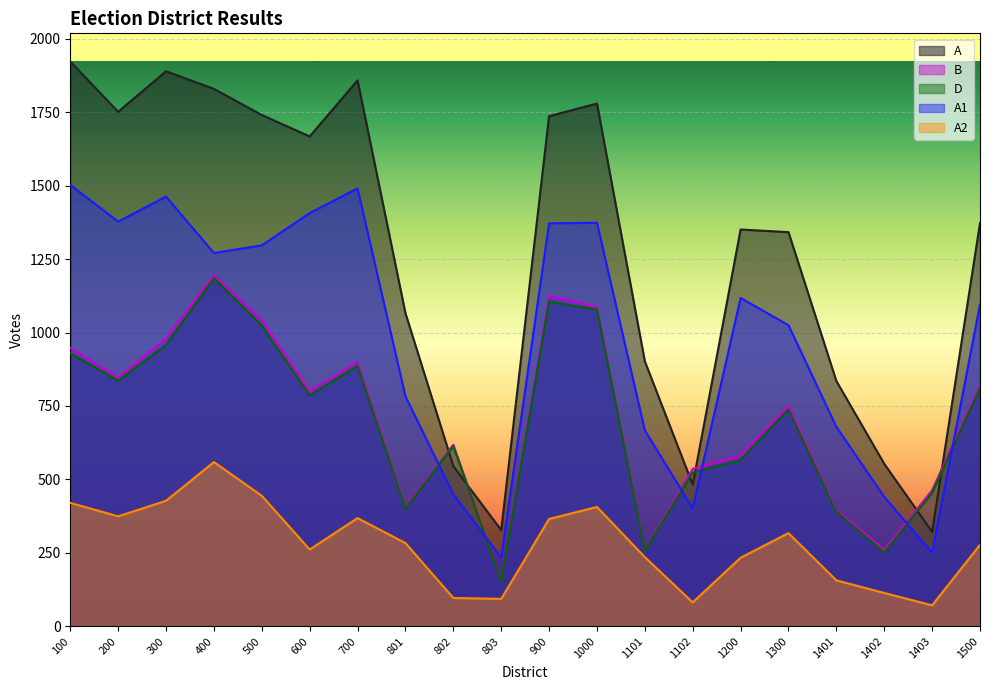

How many values in the A1 series exceed 1118?

9